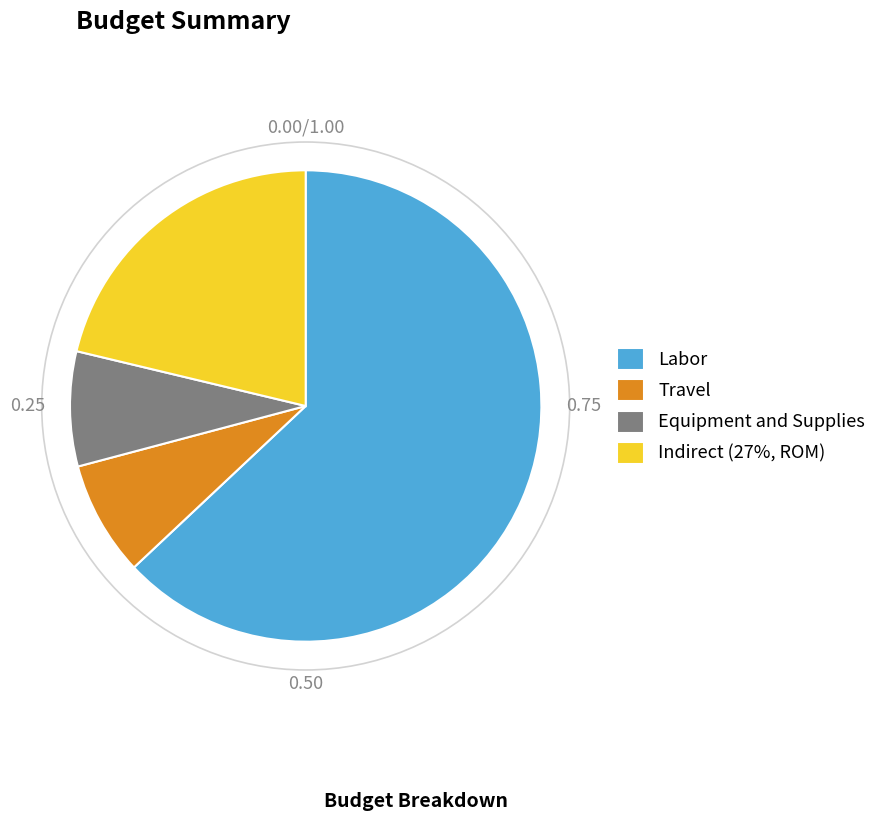

Does any single category account for the majority?

Yes